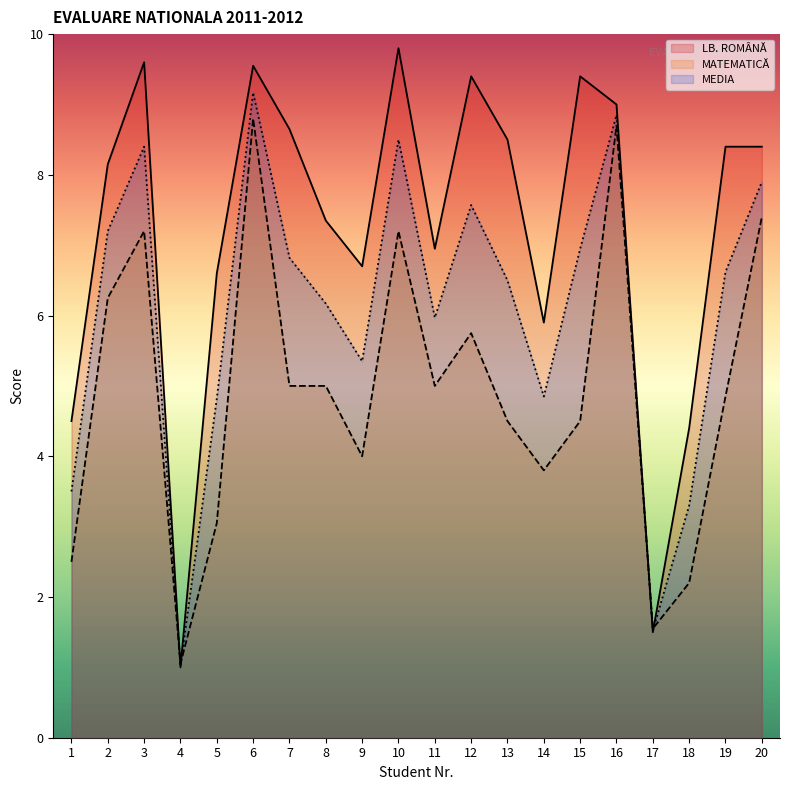

What are all the series names shown in the legend?

LB. ROMÂNĂ, MATEMATICĂ, MEDIA